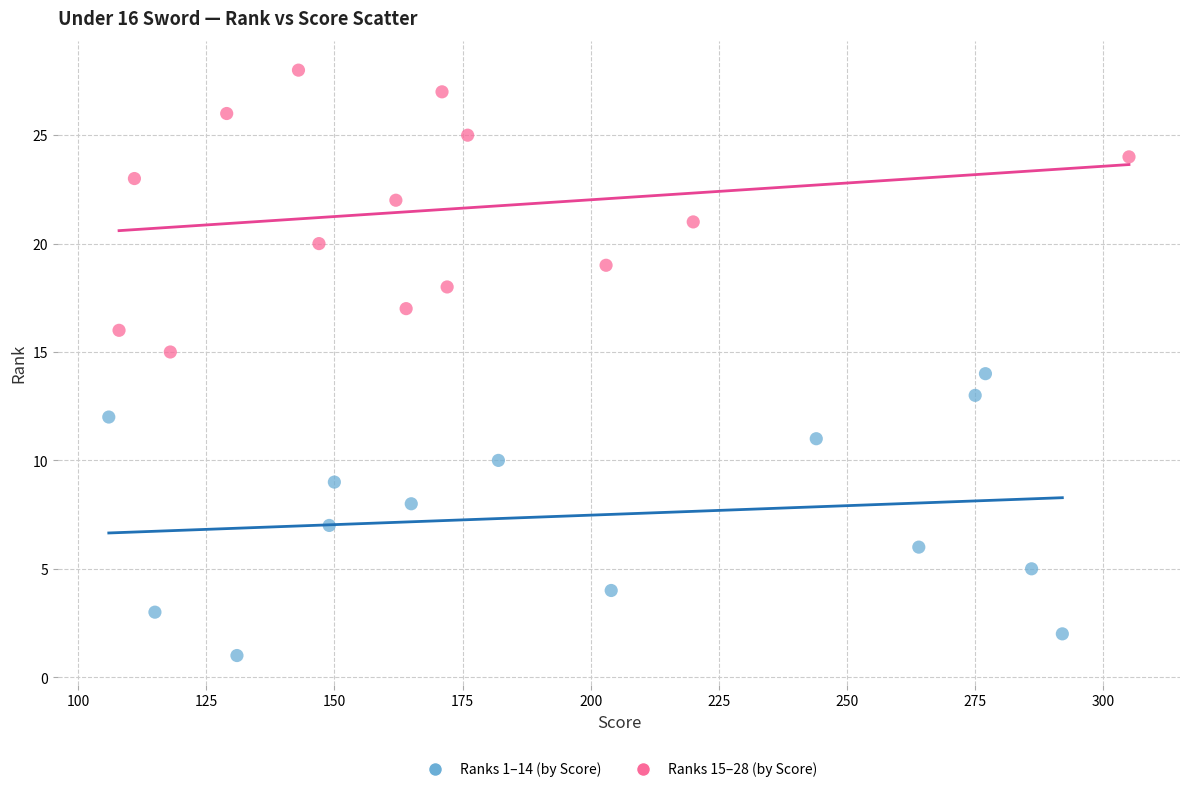

Which series contains the highest Y value?

Ranks 15–28 (by Score)